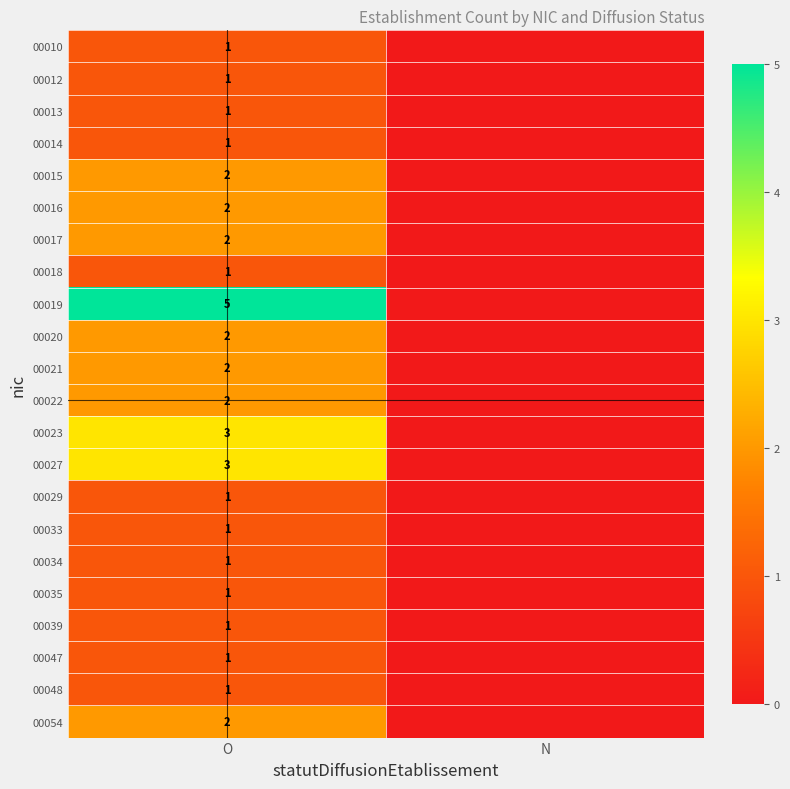

What is the spread (max minus min) of values at O?

4